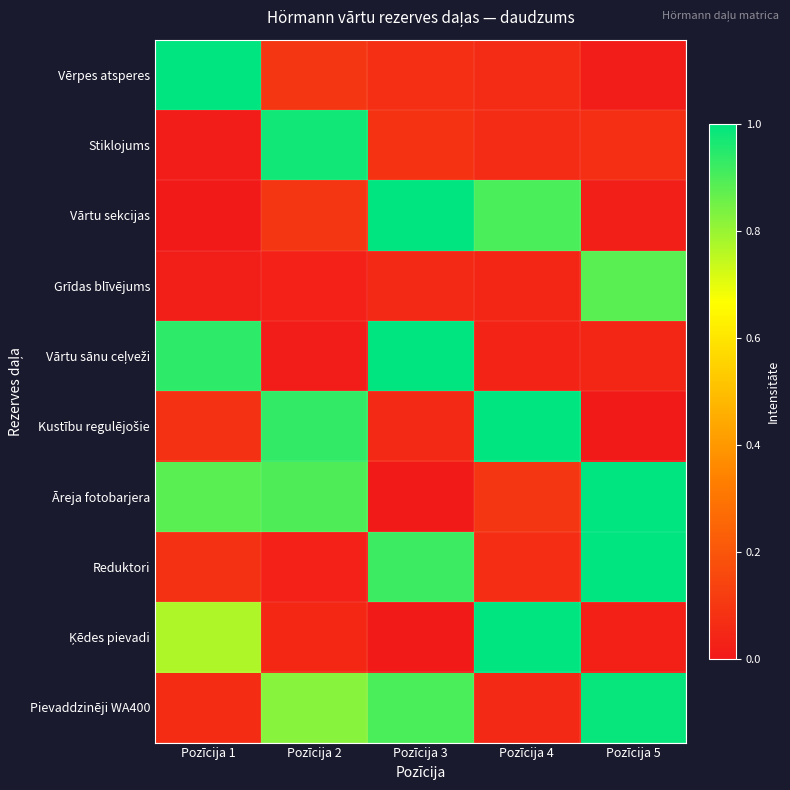

What is the spread (max minus min) of values at Pozīcija 2?

1.0